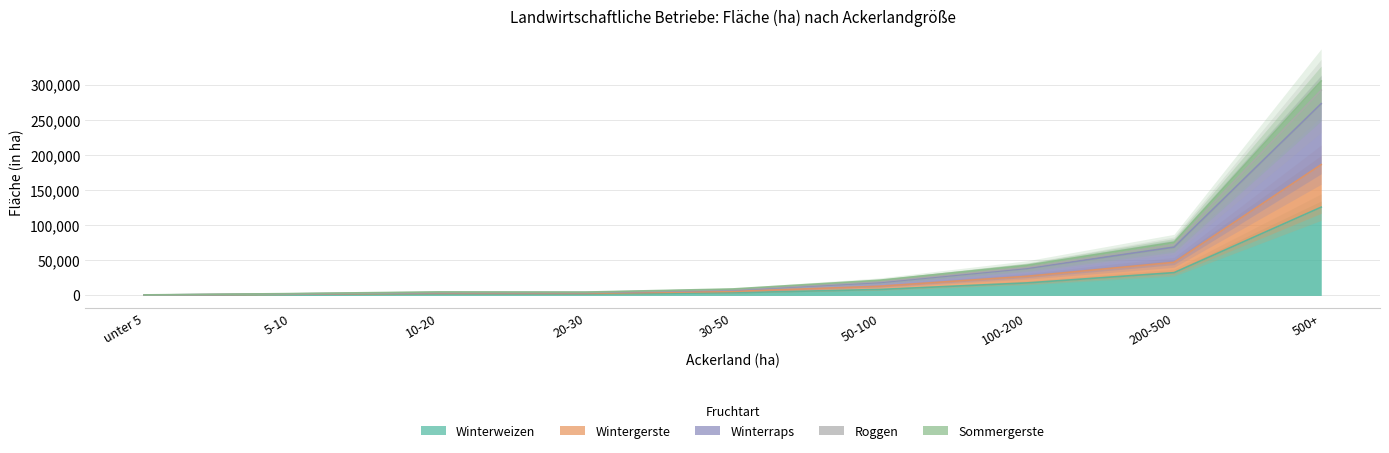

At which label does Roggen reach its minimum?

unter 5